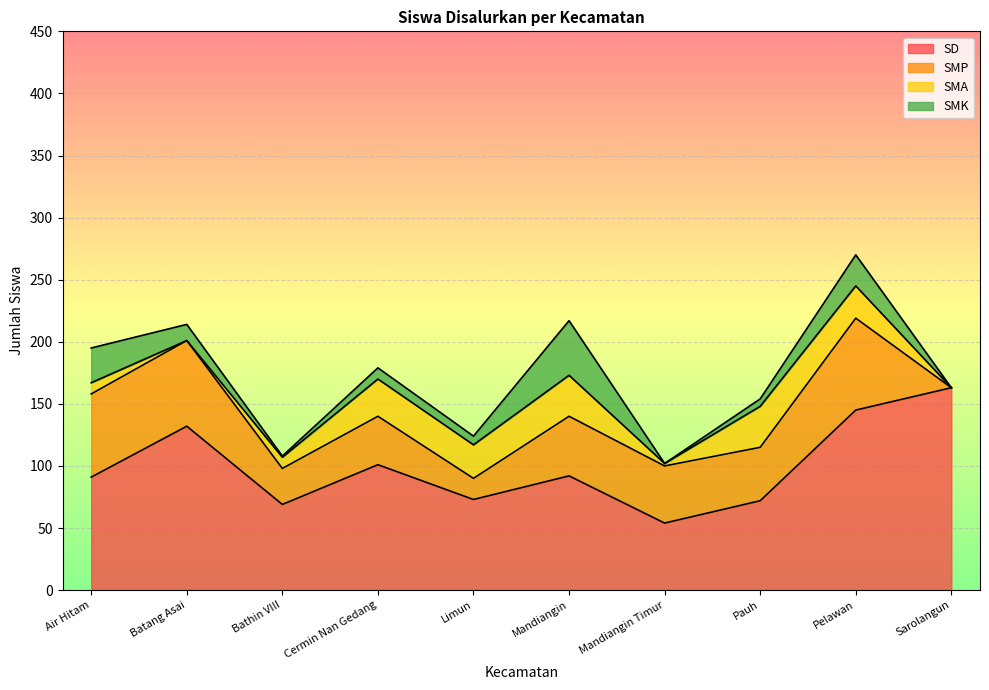

At which category does SD reach its first local peak?

Batang Asai